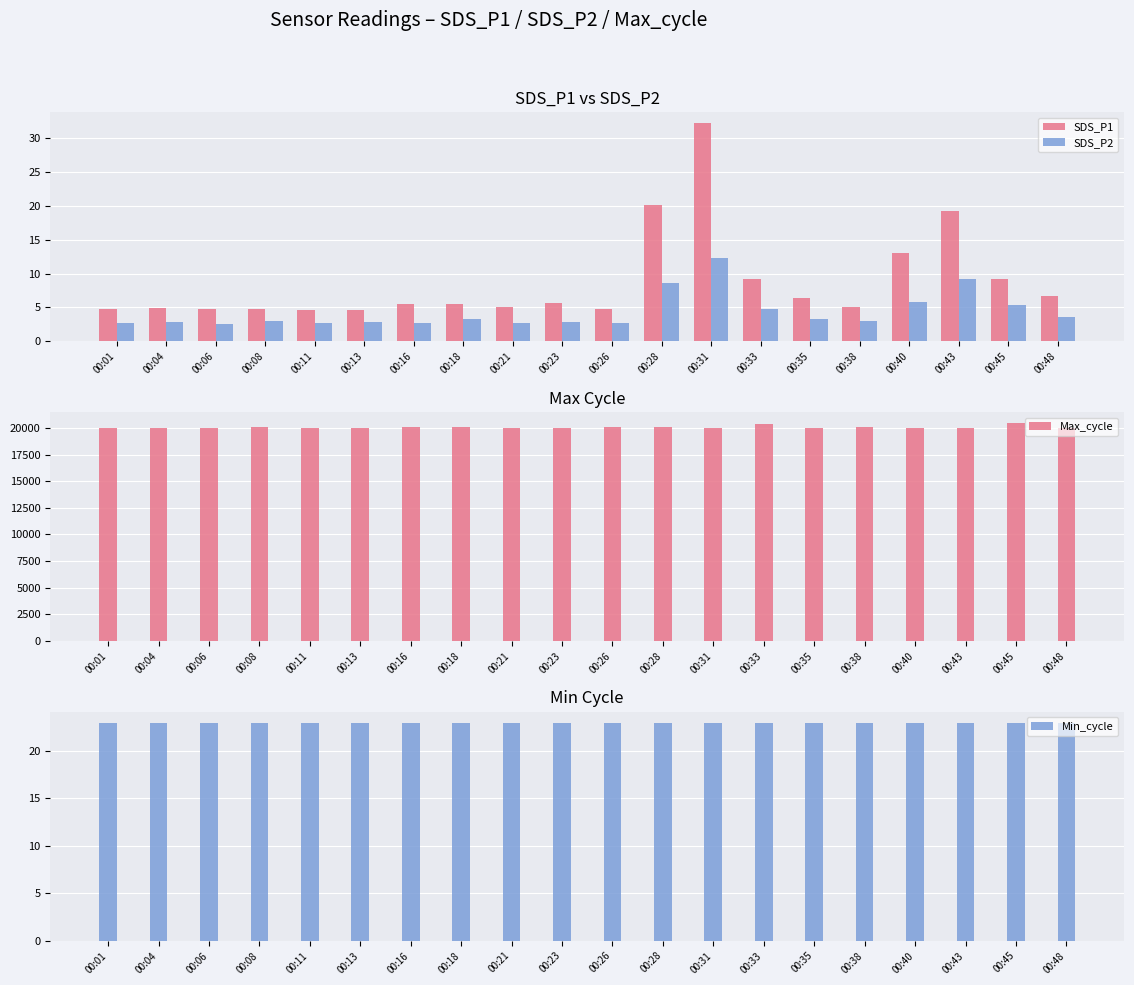

Which series has the largest total across all categories?

Max_cycle